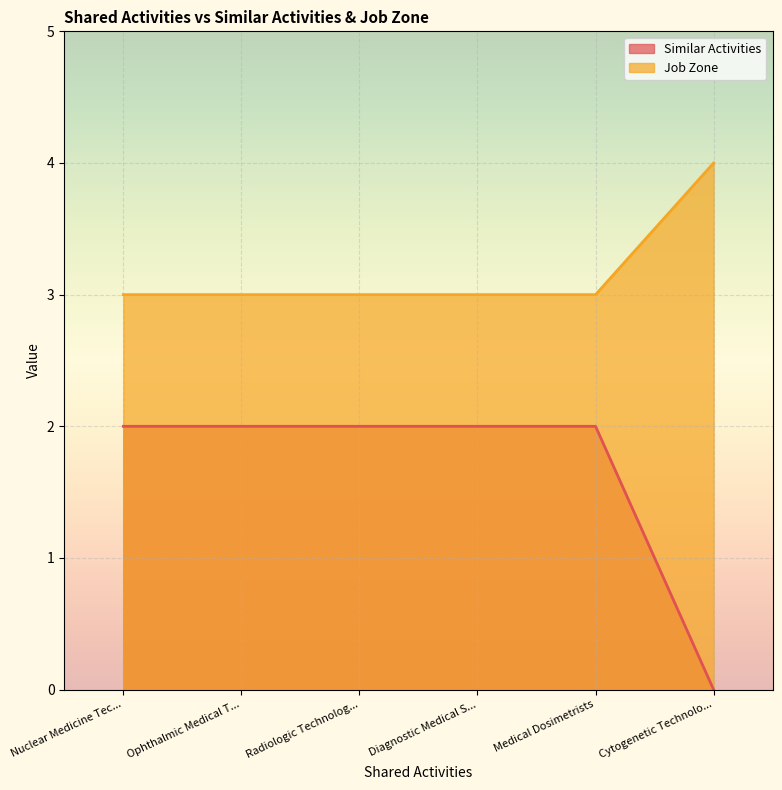

True or false: Similar Activities has a value of 2 at Diagnostic Medical S....

True